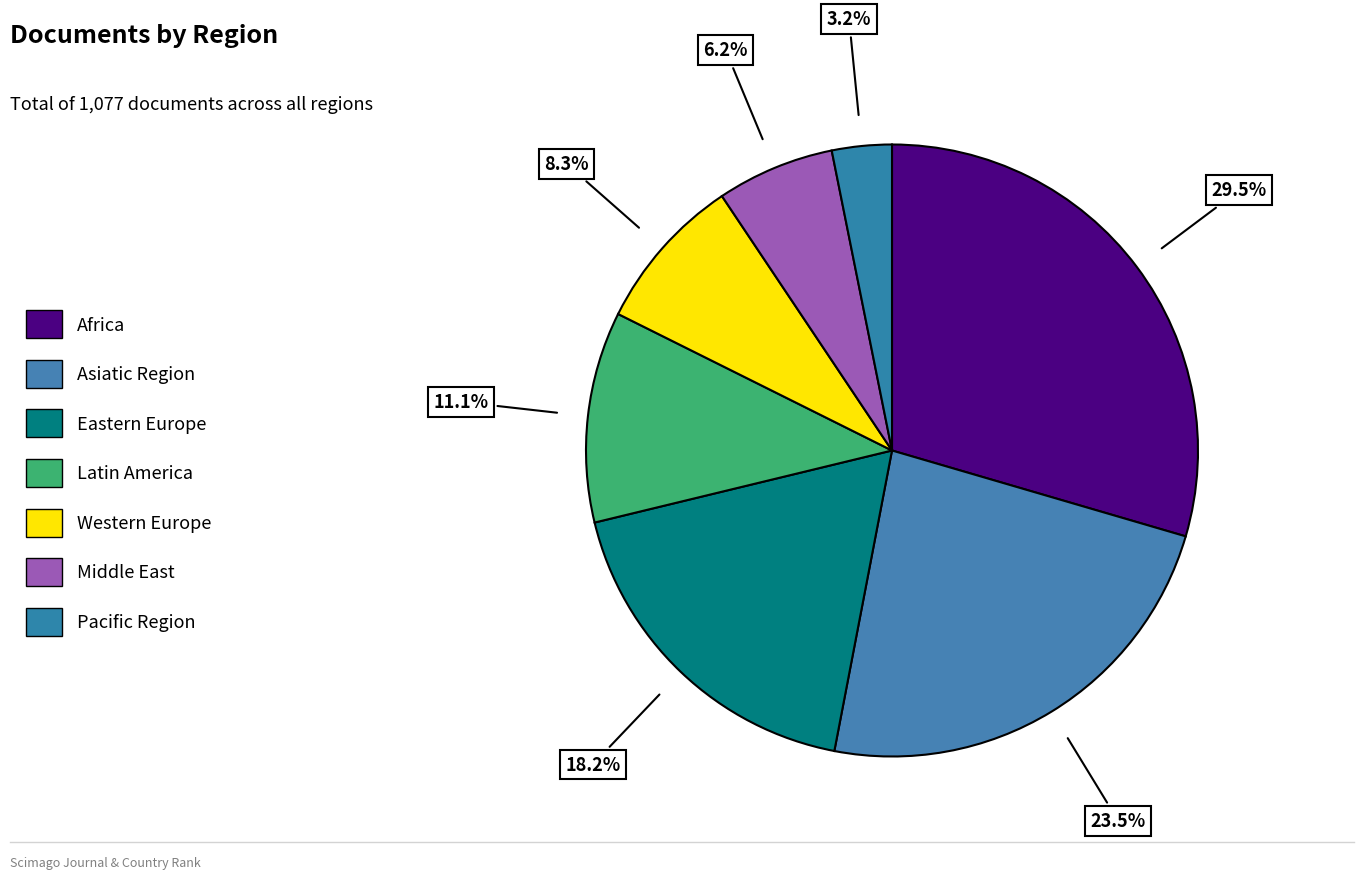

How many slices are in this pie chart?

7